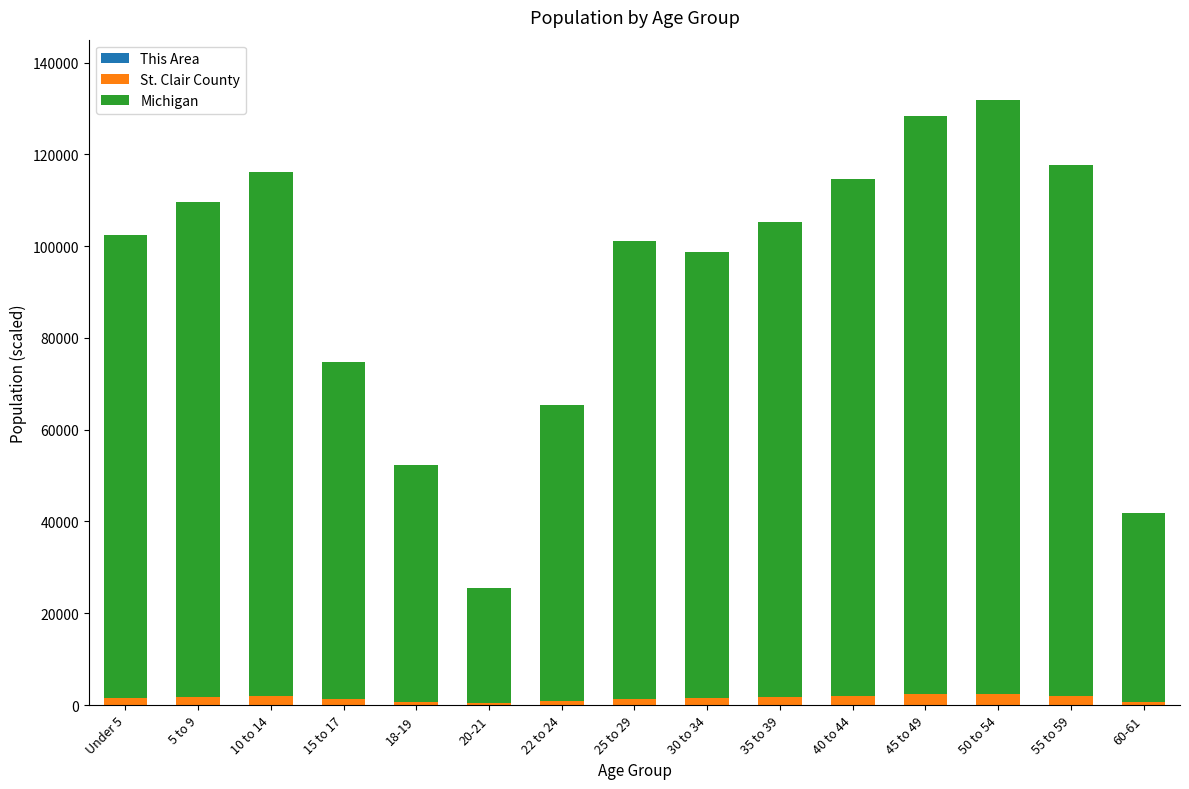

What is the difference between the second highest and minimum values in the St. Clair County series?

1946.4